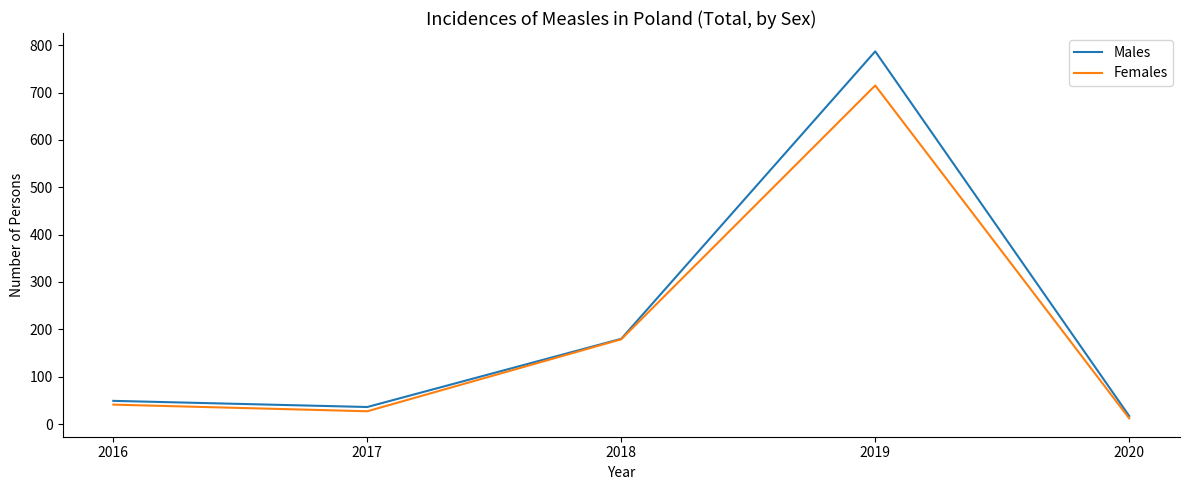

Which series changed the most between 2019 and 2018?

Males